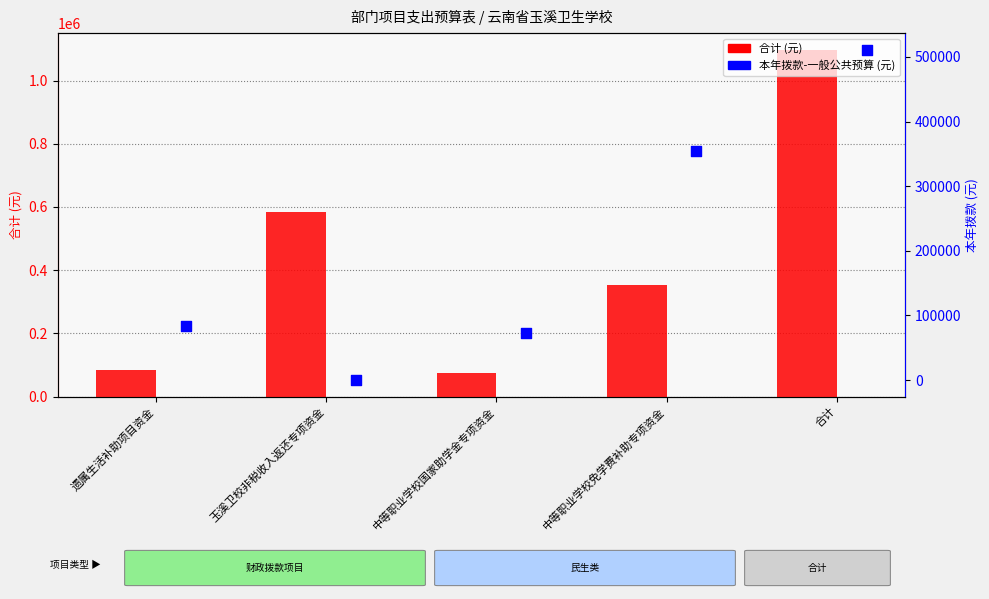

What is the total value across all series at 中等职业学校免学费补助专项资金?

708000.0